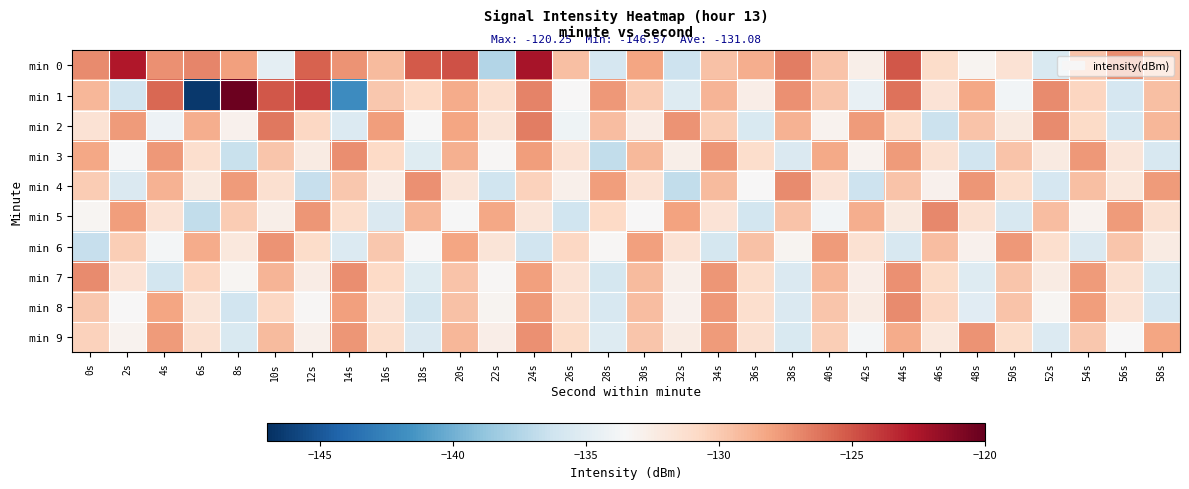

How many series are shown in this chart?

10